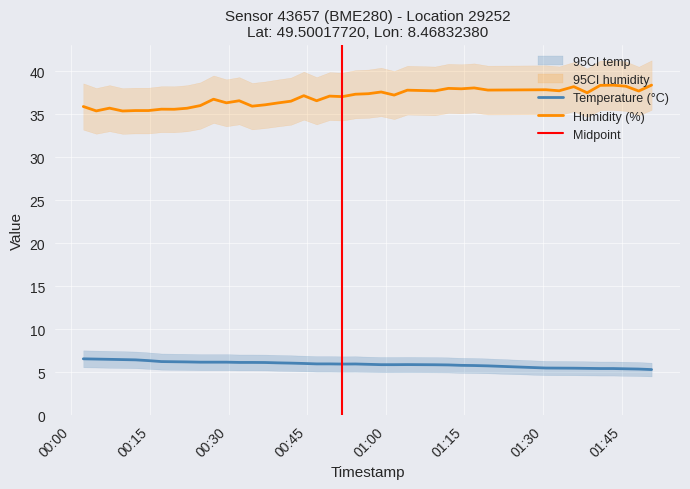

What are all the series names shown in the legend?

temperature, humidity